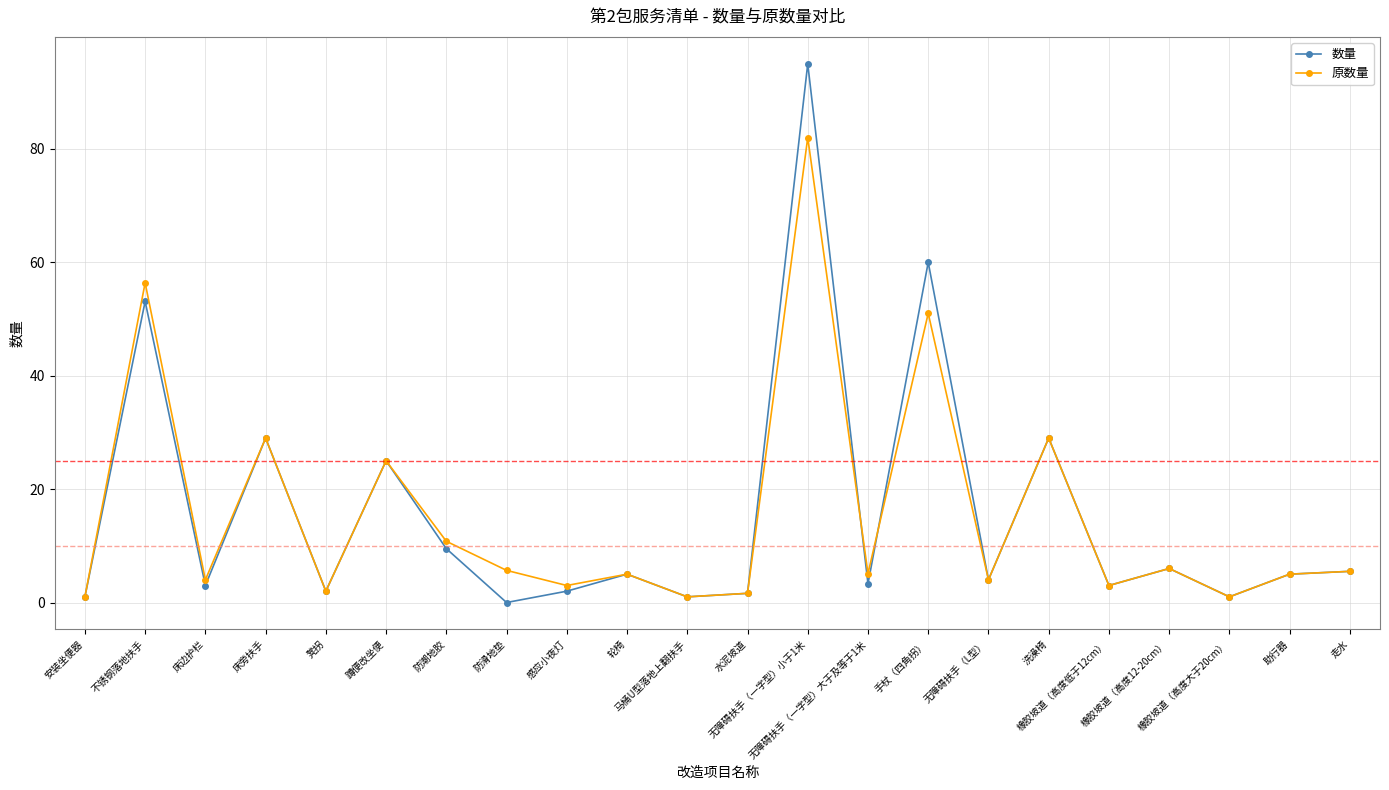

Rank the series by their maximum value, from lowest to highest.

原数量, 数量